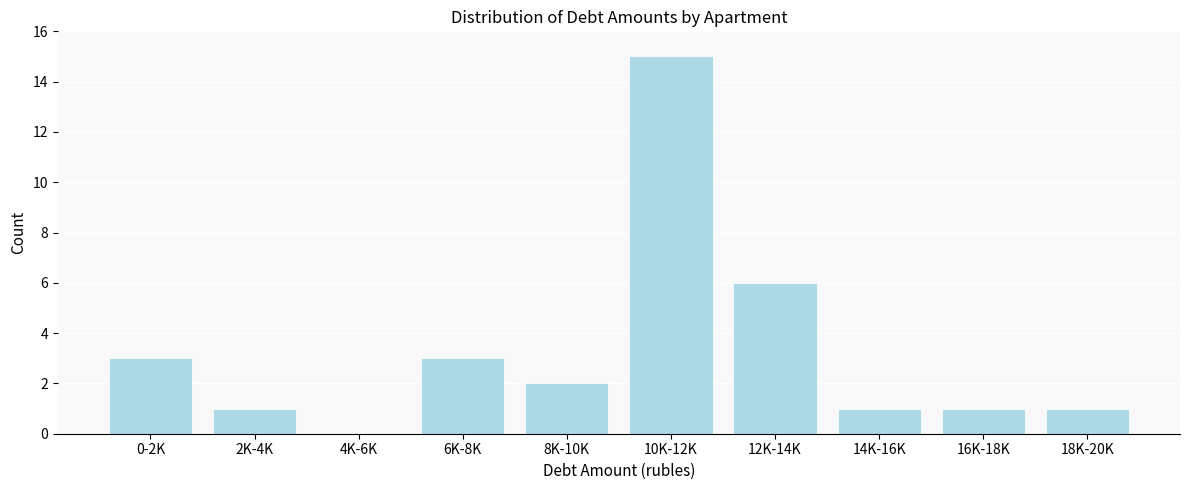

Reading left to right, extract all data points from this chart.

0-2K=3	2K-4K=1	4K-6K=0	6K-8K=3	8K-10K=2	10K-12K=15	12K-14K=6	14K-16K=1	16K-18K=1	18K-20K=1